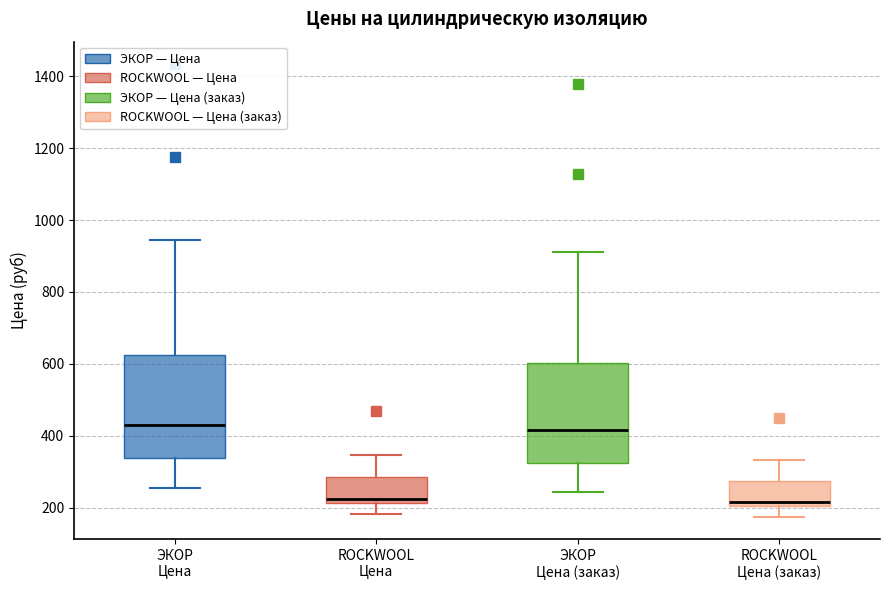

Reading left to right, transcribe this box plot: for each box, give where its median line is, the range the box spans, and where its two whiskers end, as read against the y-axis. The values are not printed on the chart, so give them approximately, as read against the axis.

ЭКОР Цена: median 440, box 340 to 620, whiskers 260 to 940
ROCKWOOL Цена: median 220 (just above the box's lower edge), box 220 to 280, whiskers 180 to 340
ЭКОР Цена (заказ): median 420, box 320 to 600, whiskers 240 to 920
ROCKWOOL Цена (заказ): median 220, box 200 to 280, whiskers 180 to 340